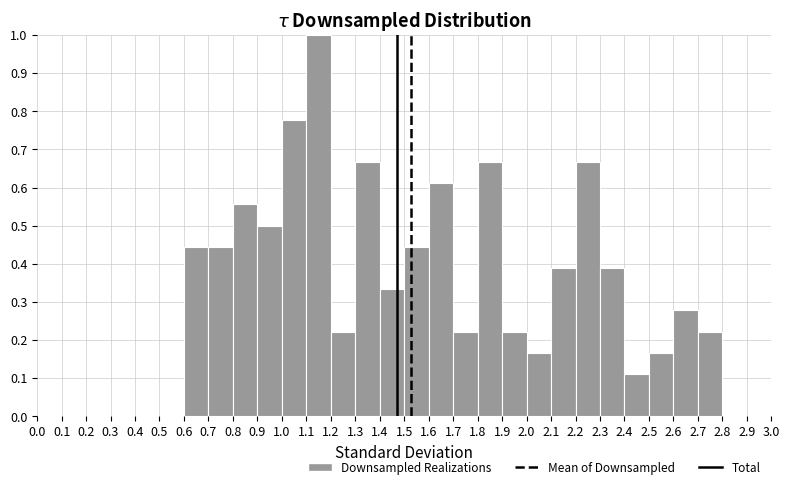

How tall is the bar that spans 1.7 to 1.8 on the x-axis? The values are not printed on the chart, so give them approximately, as read against the axis.

0.22